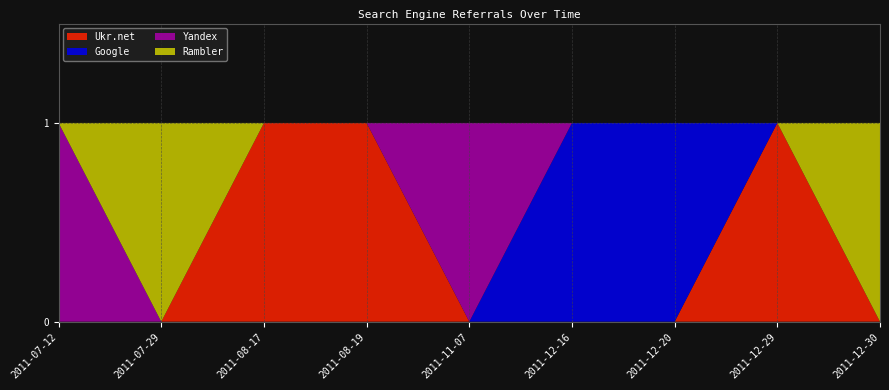

Reading right to left, what are all the values shown in this chart?

Ukr.net: 0	1	0	0	0	1	1	0	0
Google: 0	0	1	1	0	0	0	0	0
Yandex: 0	0	0	0	1	0	0	0	1
Rambler: 1	0	0	0	0	0	0	1	0